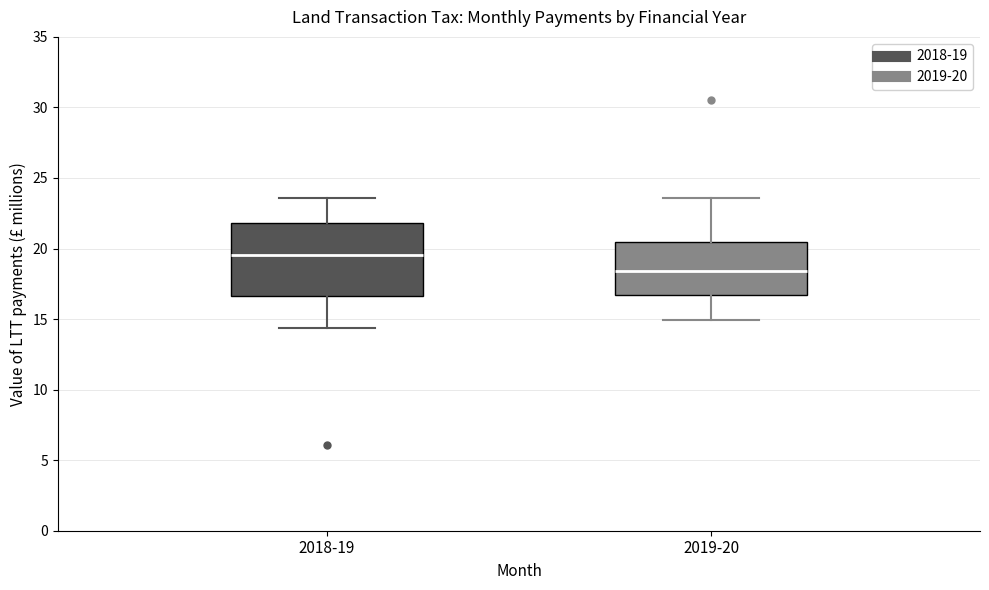

Where does the lower whisker of the box for 2019-20 end on the y-axis? The values are not printed on the chart, so give them approximately, as read against the axis.

15.0